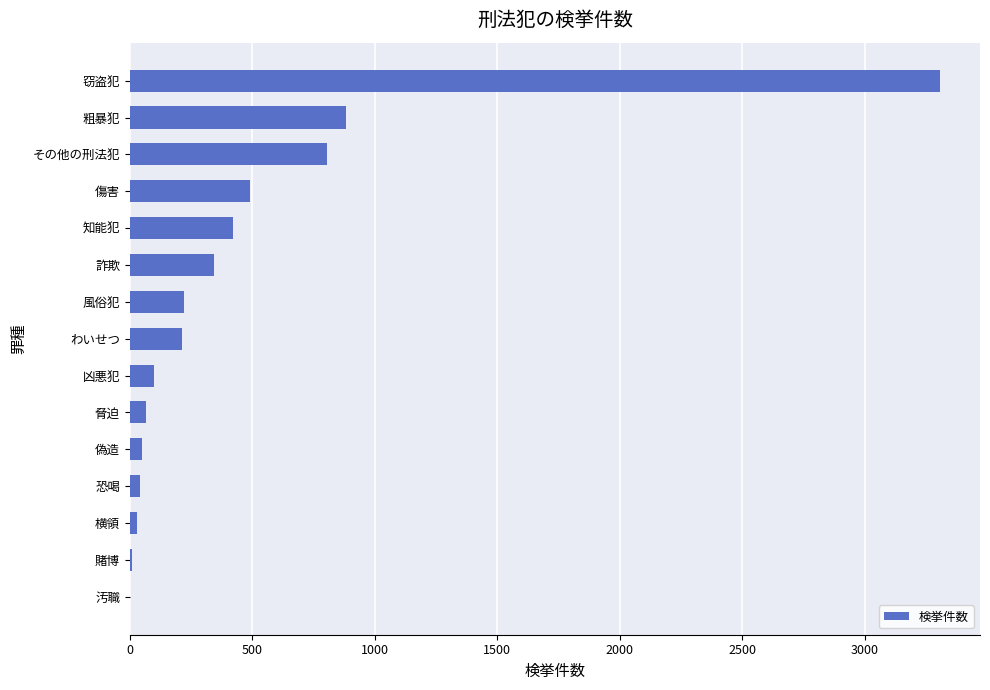

Which has a higher value, その他の刑法犯 or 横領?

その他の刑法犯